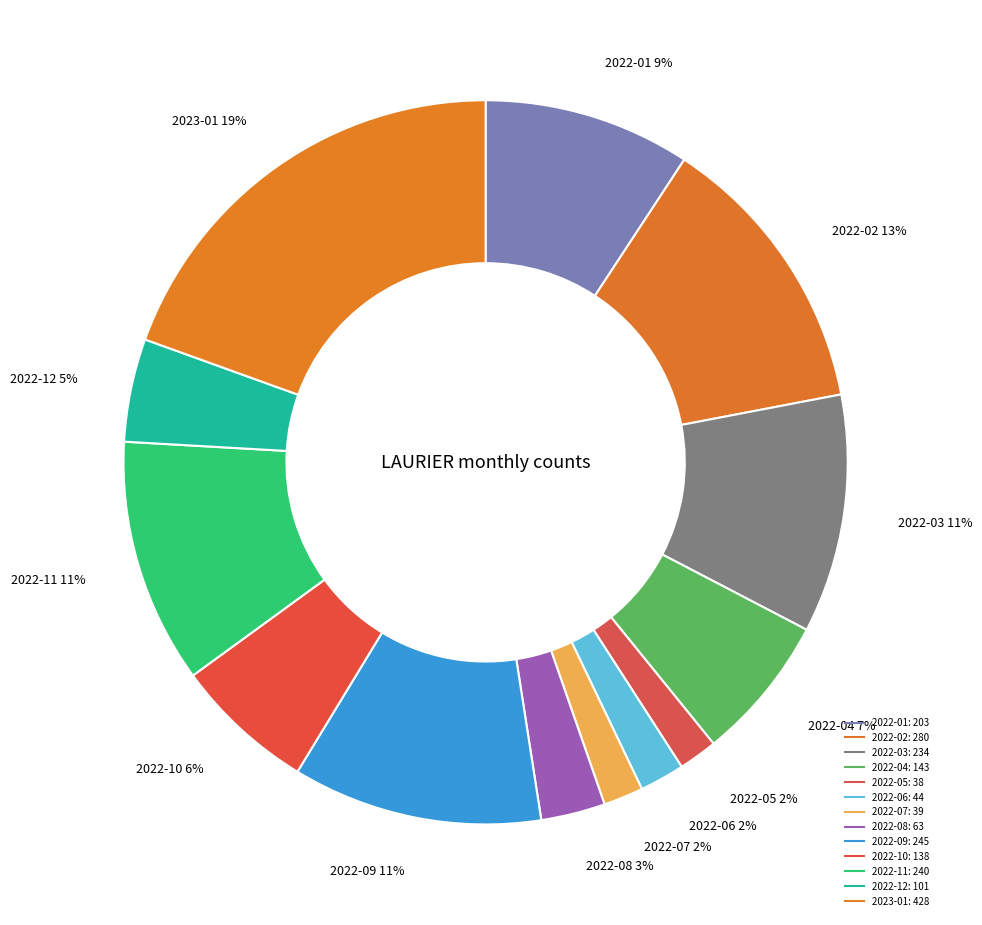

How many slices are in this pie chart?

13